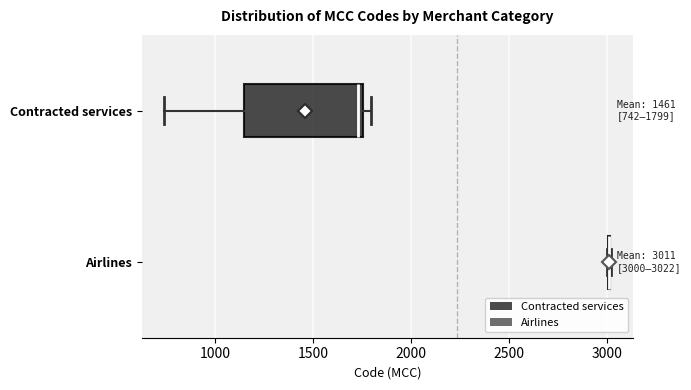

Comparing the boxes themselves (not the whiskers), which one is the widest?

Contracted services